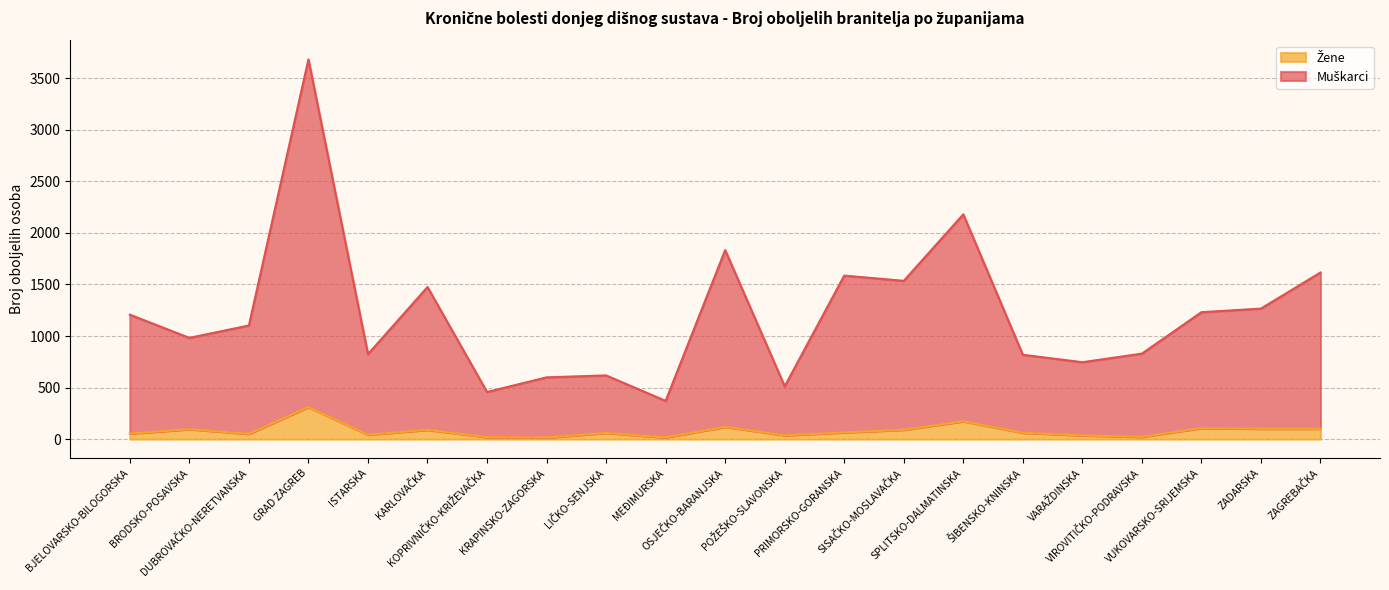

Which category has the lowest value in the Muškarci series?

MEĐIMURSKA